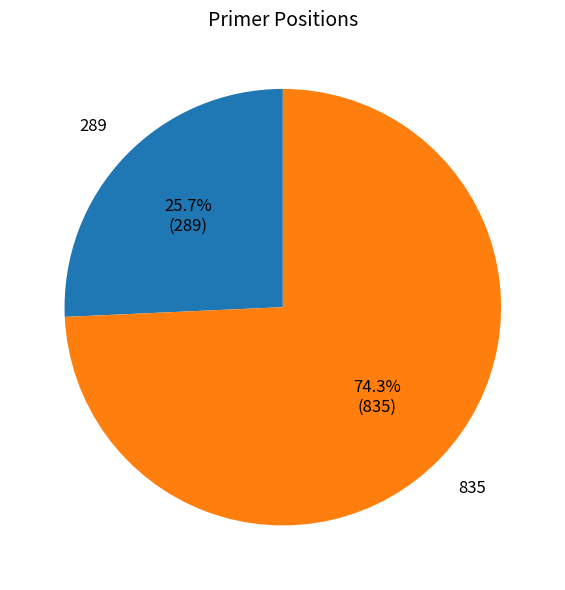

Which has a higher value, 835 or 289?

835